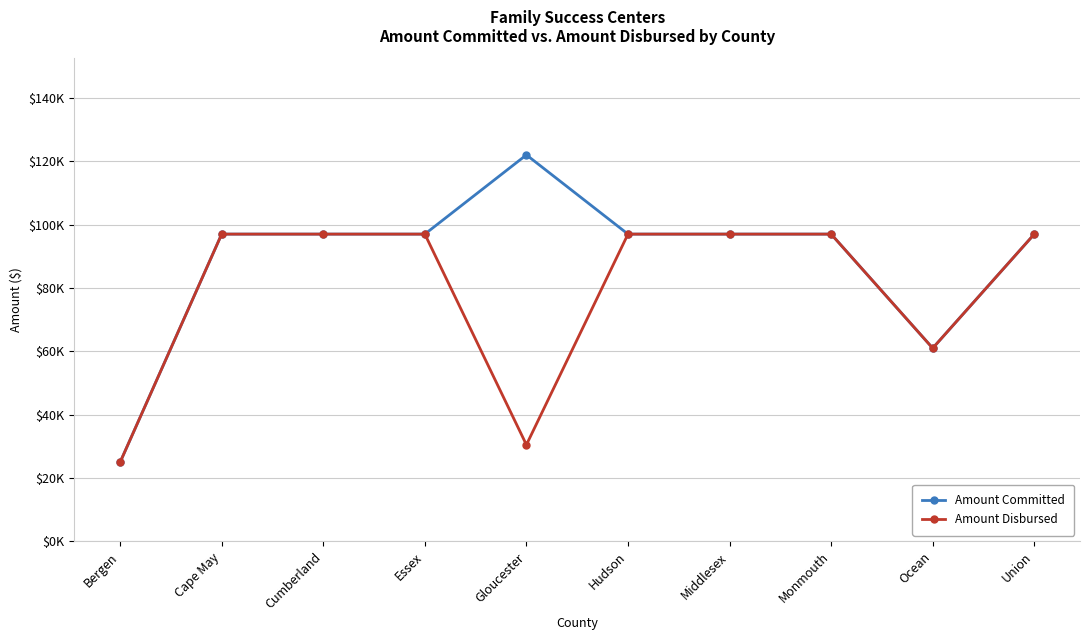

Is this an area chart (filled region under the line)?

No